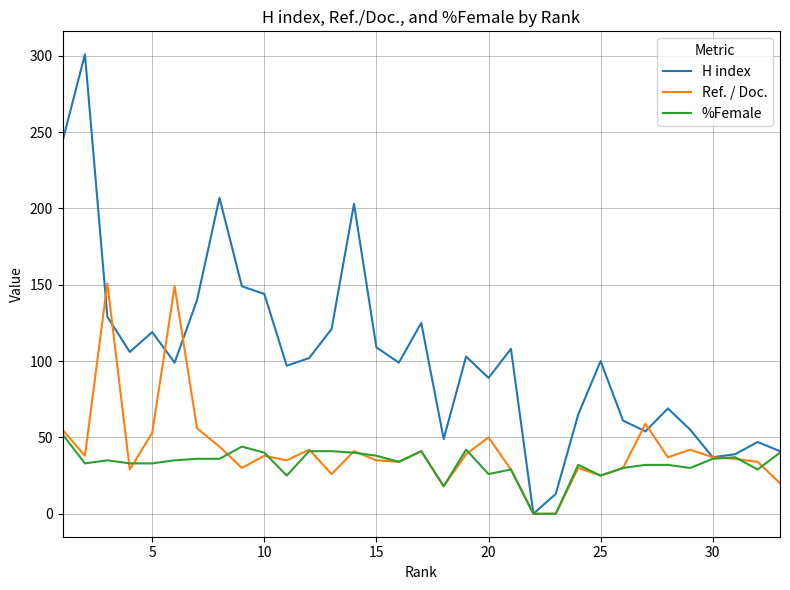

Which series has the largest total across all categories?

H index